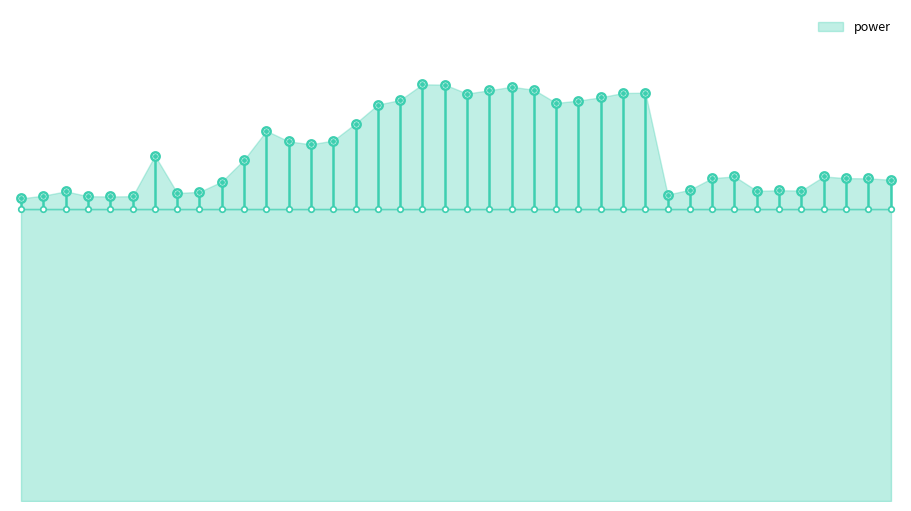

At which category does the chart reach its peak across all series?

06:22